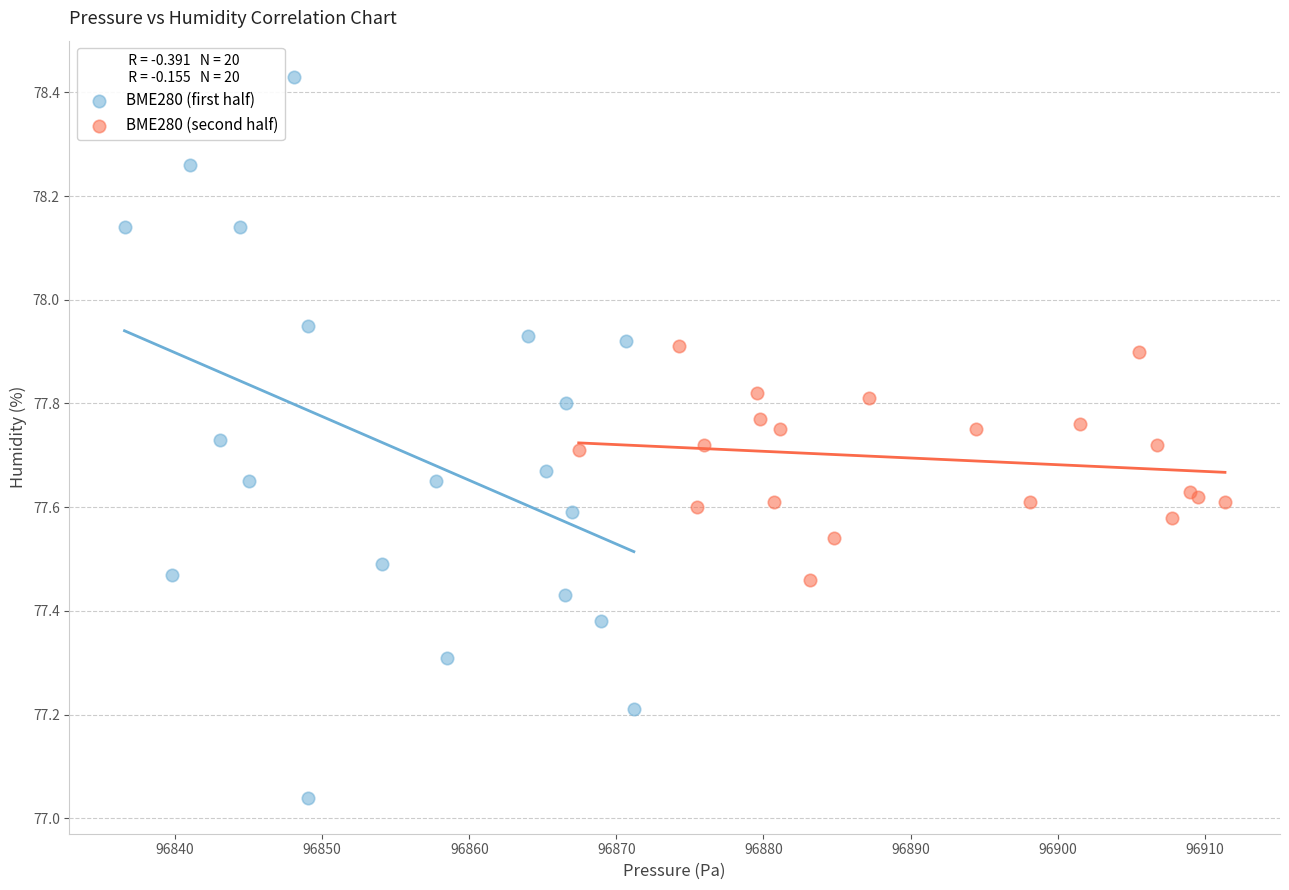

Which series contains the lowest Y value?

BME280 (first half)